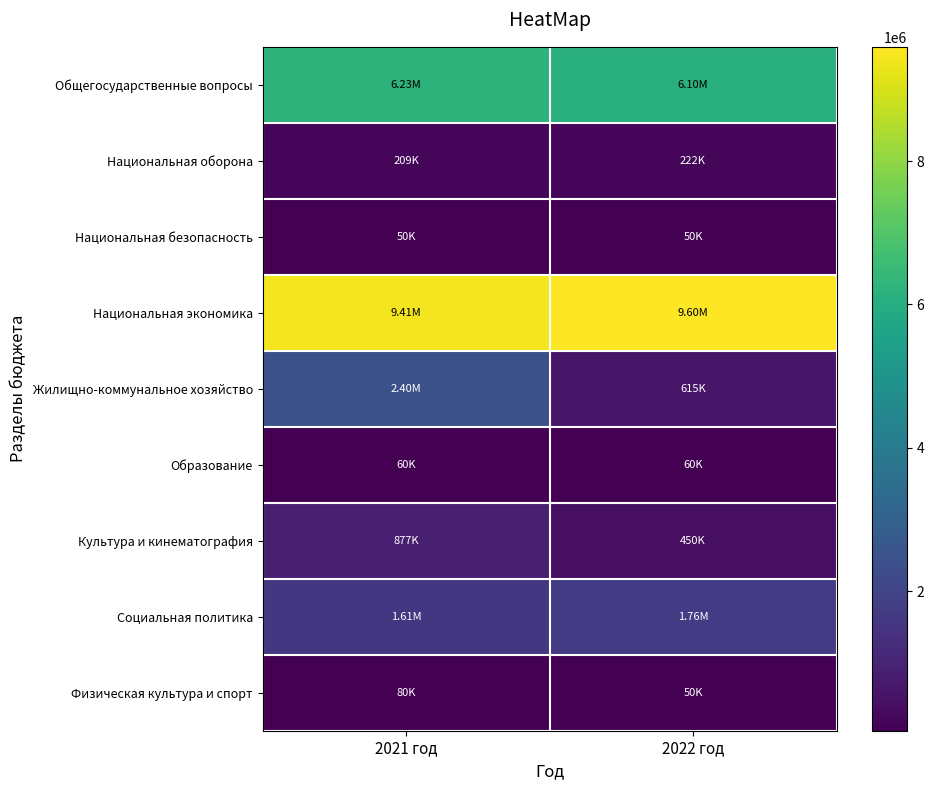

List the series in order of their peak value, lowest first.

Национальная безопасность, Образование, Физическая культура и спорт, Национальная оборона, Культура и кинематография, Социальная политика, Жилищно-коммунальное хозяйство, Общегосударственные вопросы, Национальная экономика